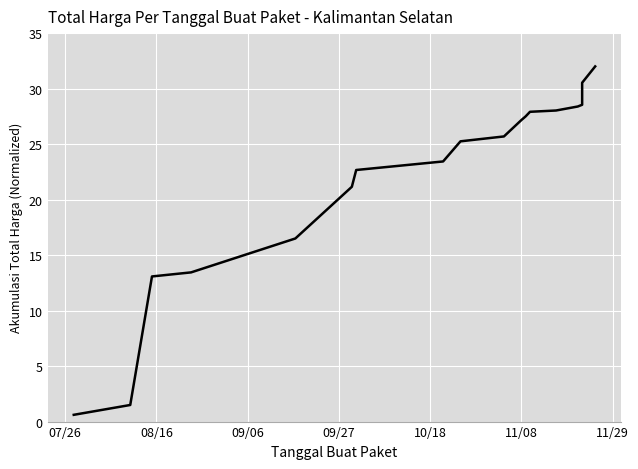

What position from the right is 07/26?

18